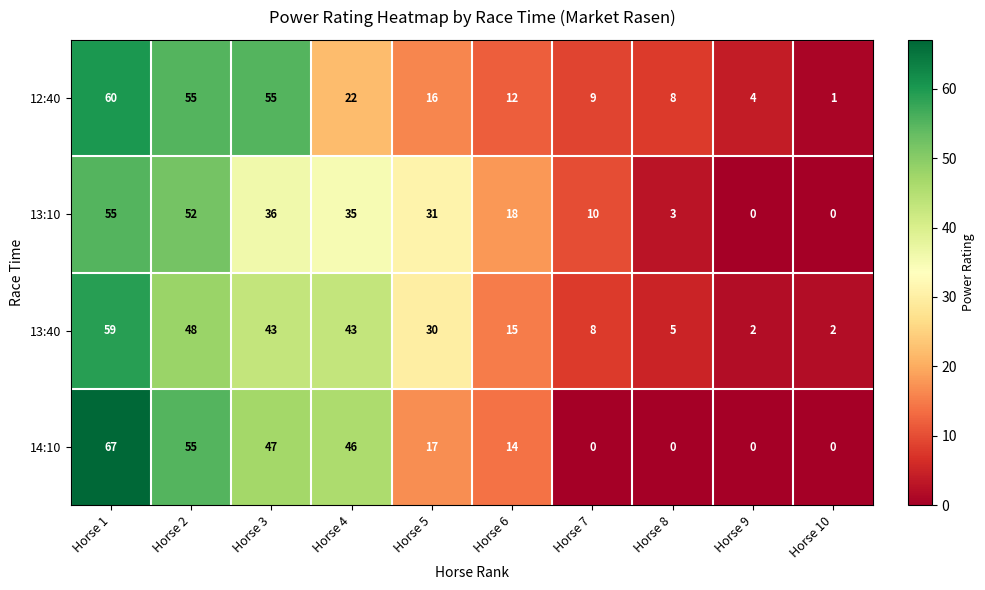

Which series changed the most between Horse 4 and Horse 5?

14:10